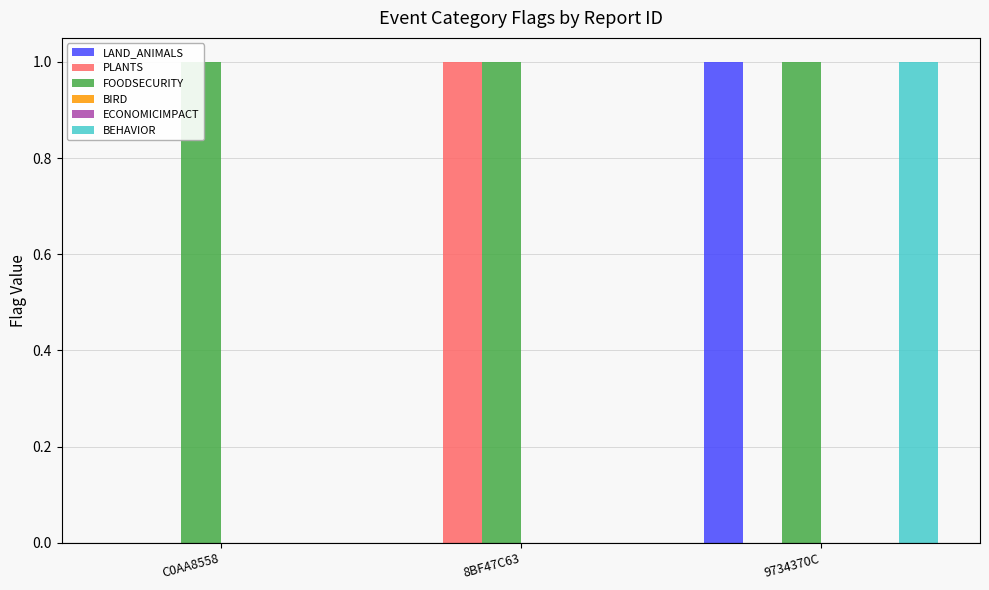

Are the bars grouped side by side (vs. stacked)?

Yes